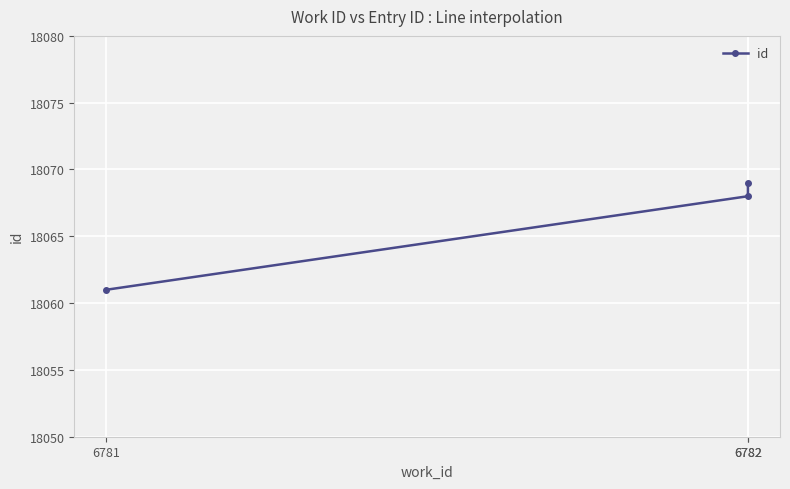

At which category does the chart reach its peak across all series?

6782